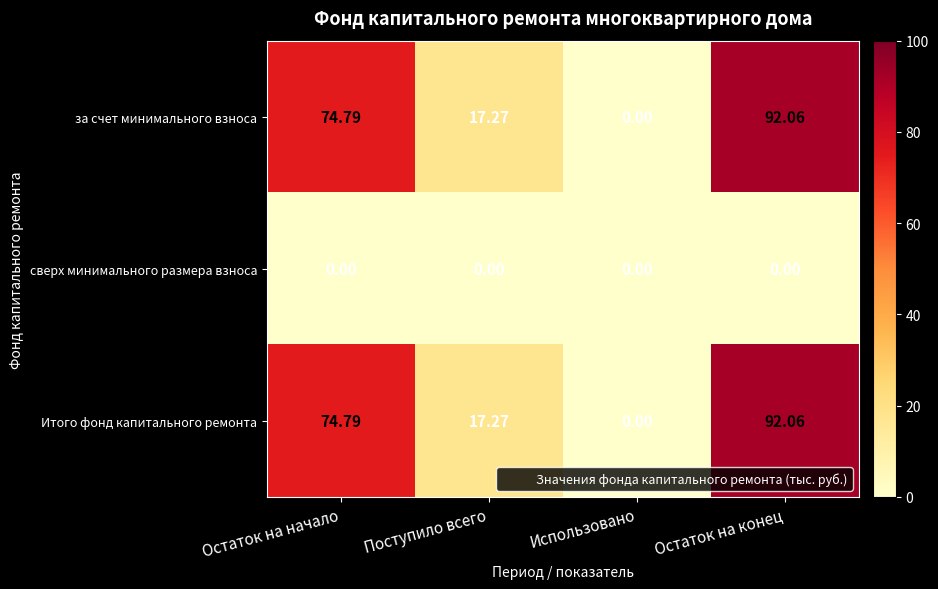

Is the value of за счет минимального взноса at Поступило всего greater than the value of Итого фонд капитального ремонта at Остаток на конец?

No